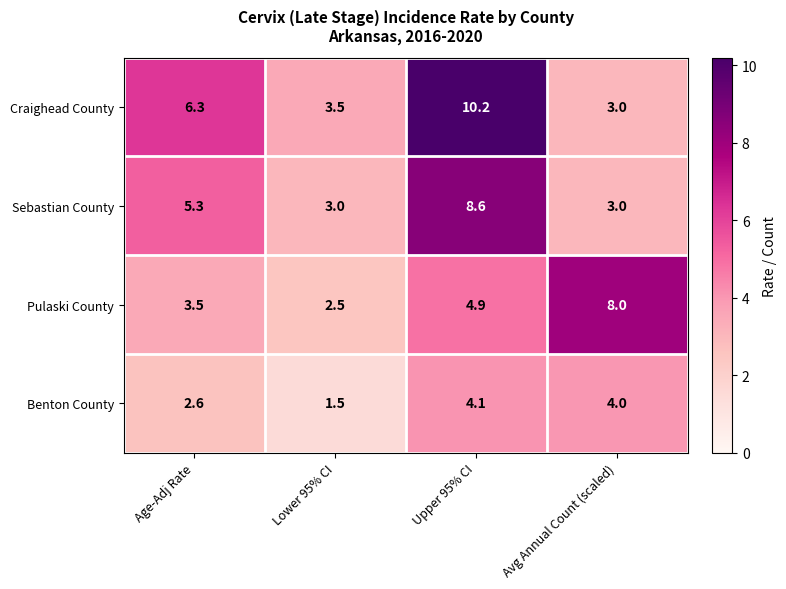

What is the total value across all series at Age-Adj Rate?

17.7